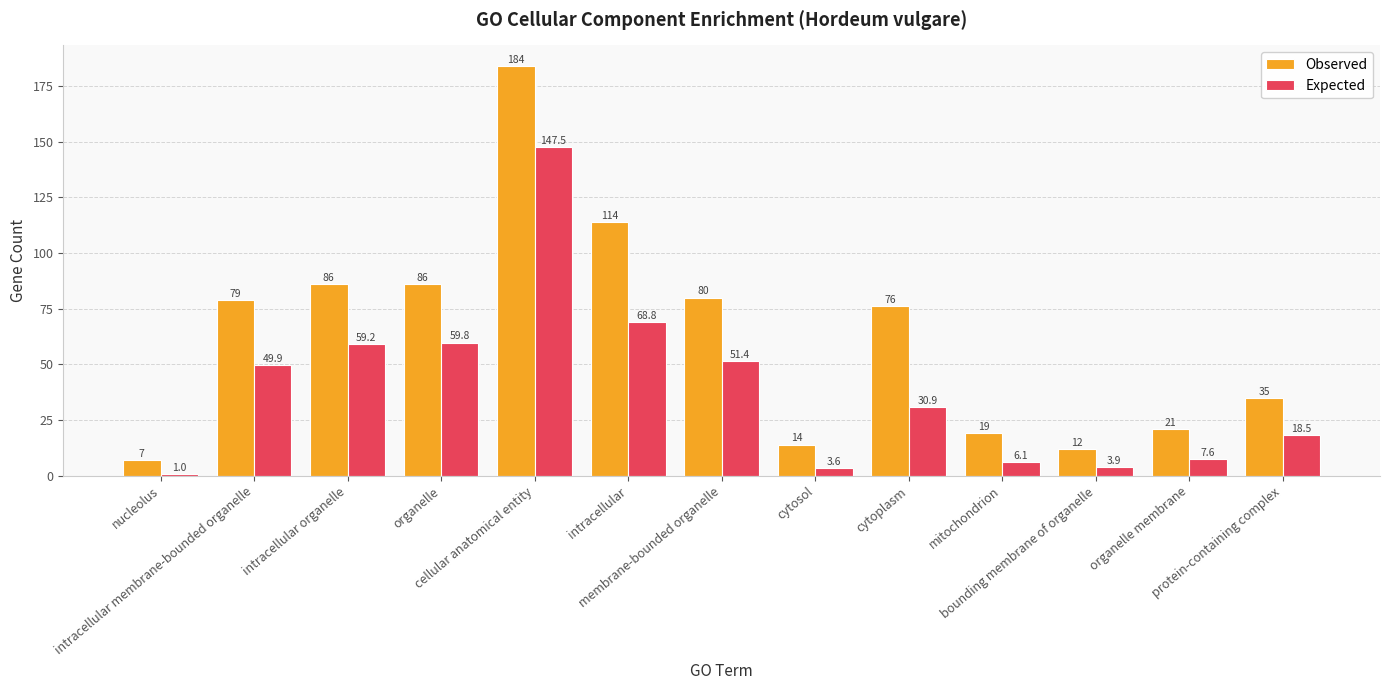

Are the bars grouped side by side (vs. stacked)?

Yes